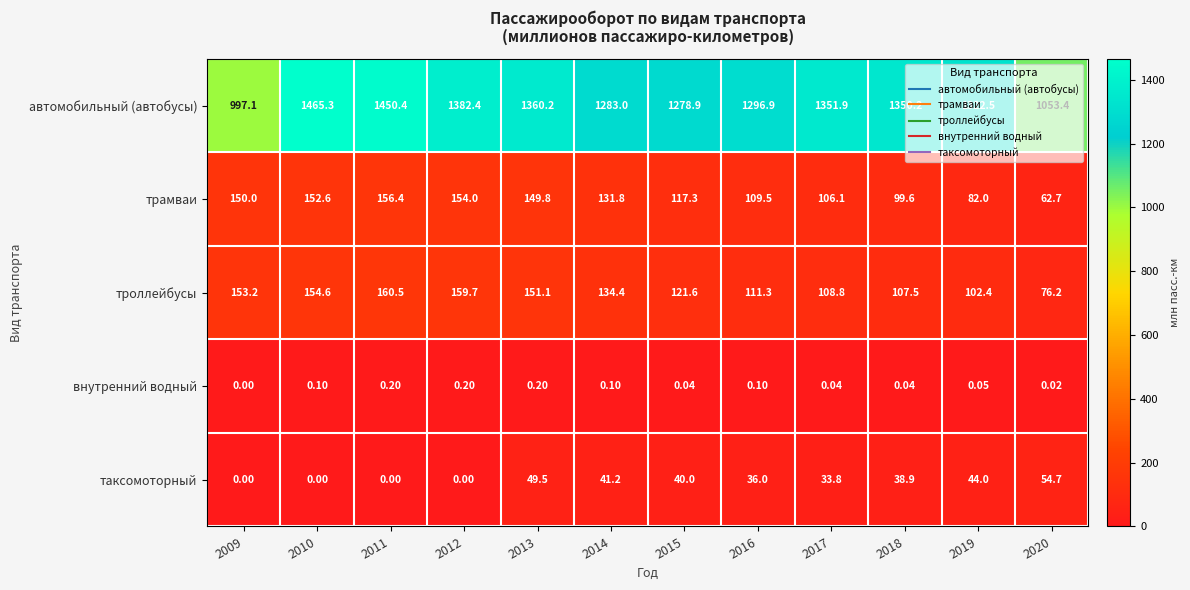

Between 2015 and 2020, which series saw the biggest shift?

автомобильный (автобусы)